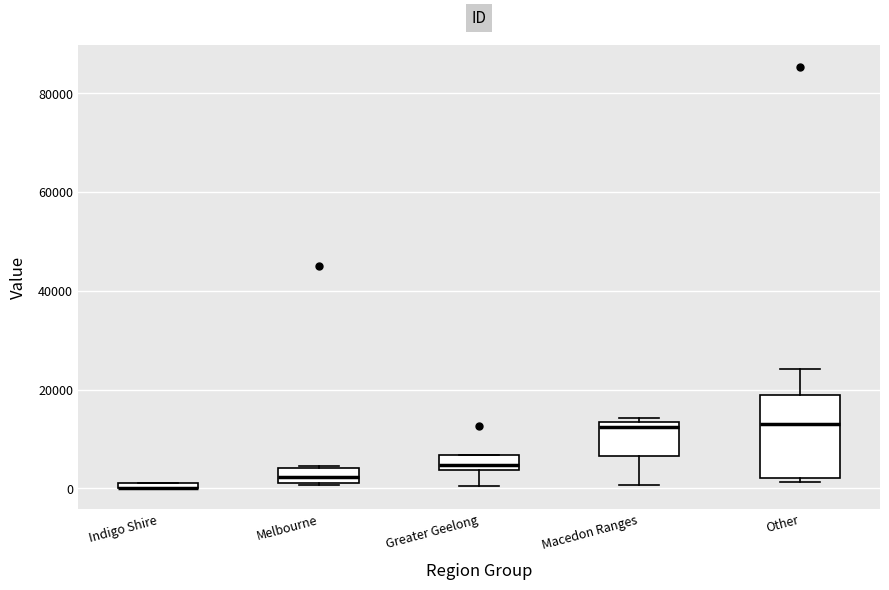

Which box is the tallest, from its lower edge to its upper edge?

Other